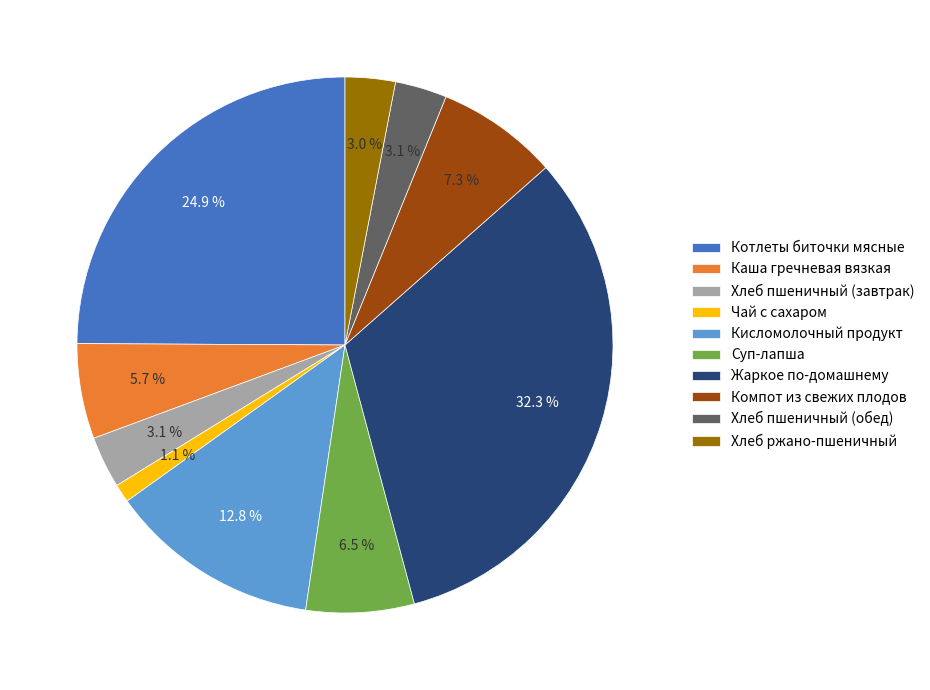

What percentage is the Кисломолочный продукт slice, to the nearest percent?

13%